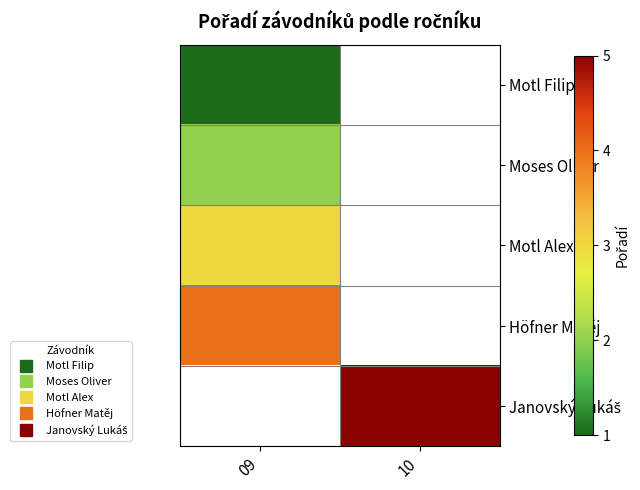

List the series in order of their peak value, lowest first.

Motl Filip, Moses Oliver, Motl Alex, Höfner Matěj, Janovský Lukáš